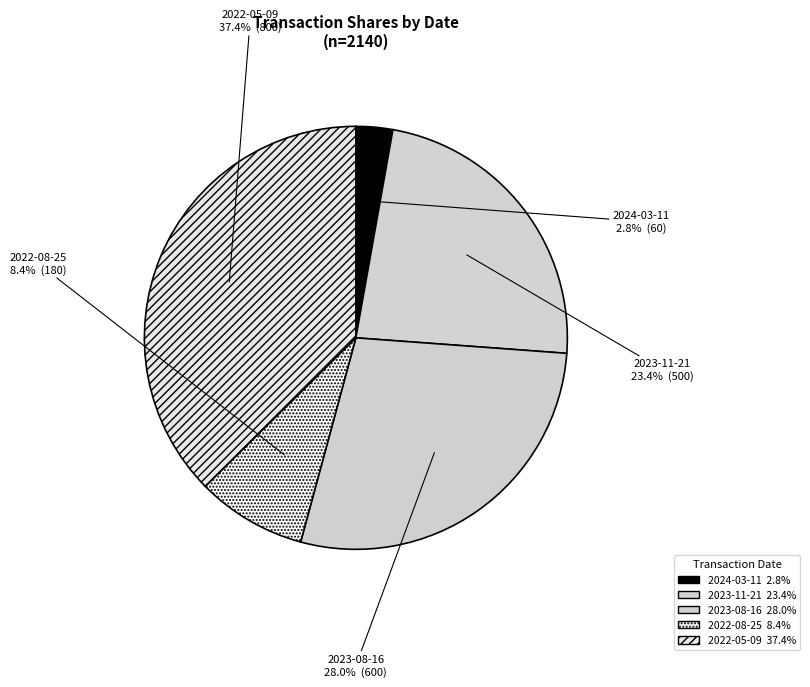

Is there any slice that represents more than half of the pie?

No